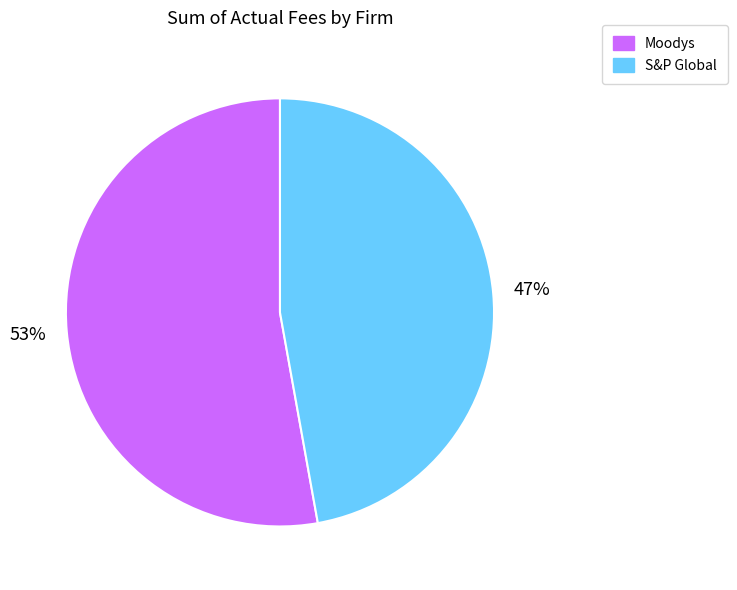

Combined, do S&P Global and Moodys account for over 50%?

Yes